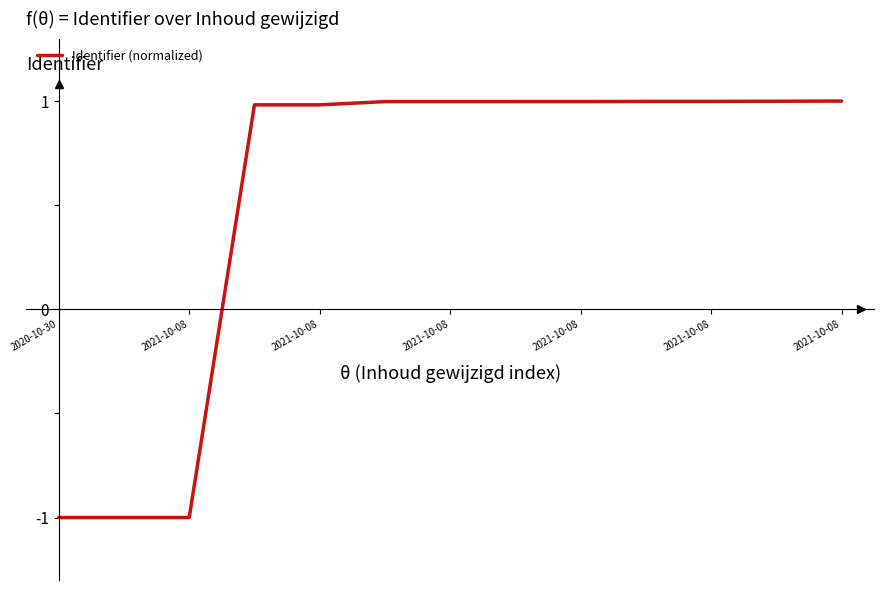

How many series are shown in this chart?

1